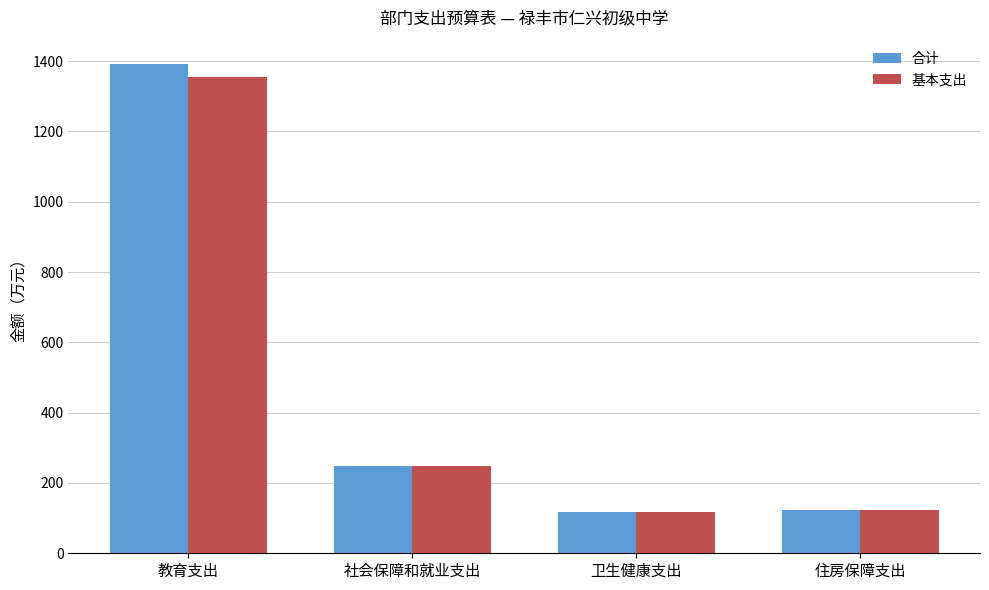

Are the bars grouped side by side (vs. stacked)?

Yes